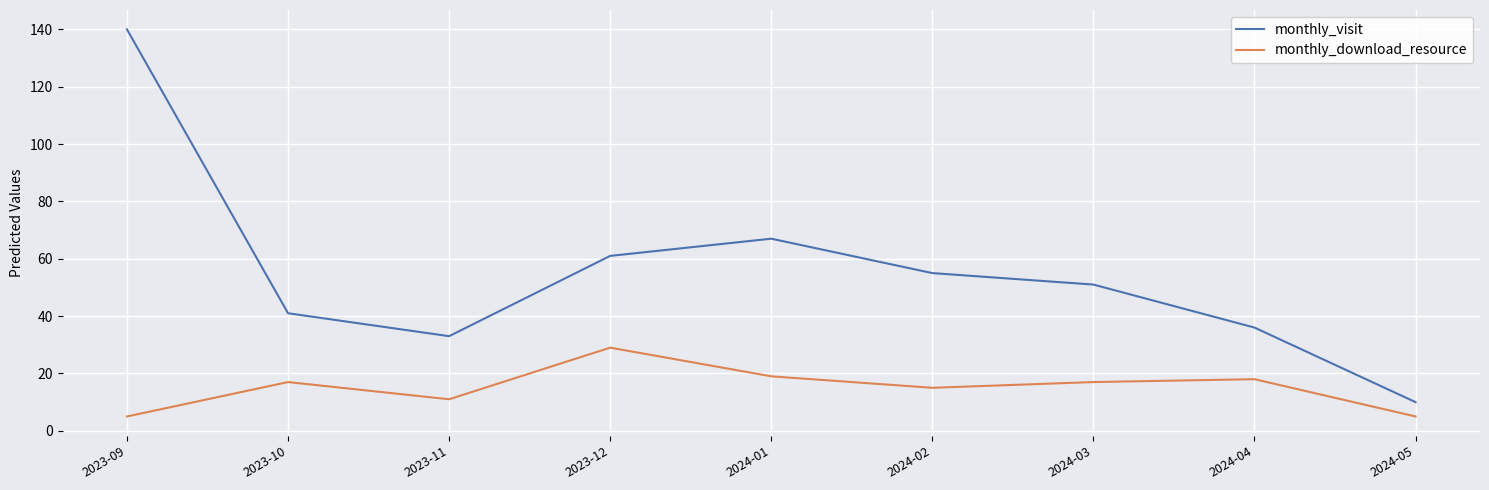

What is the sum of all monthly_visit values?

494